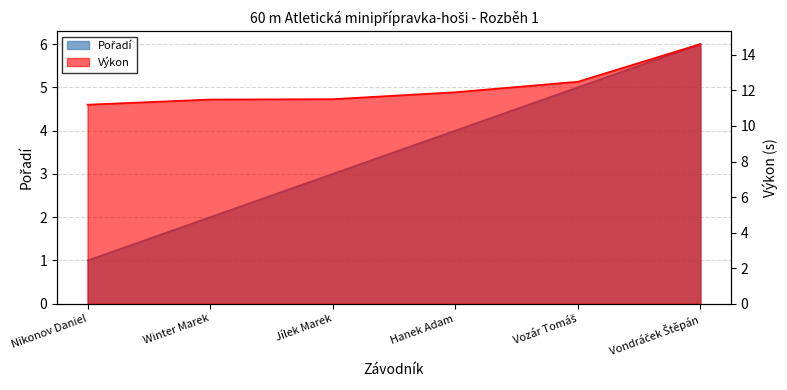

Reading left to right, list all the values displayed in this chart.

Pořadí: Nikonov Daniel=1.0	Winter Marek=2.0	Jílek Marek=3.0	Hanek Adam=4.0	Vozár Tomáš=5.0	Vondráček Štěpán=6.0
Výkon: Nikonov Daniel=11.2	Winter Marek=11.5	Jílek Marek=11.5	Hanek Adam=11.9	Vozár Tomáš=12.5	Vondráček Štěpán=14.6